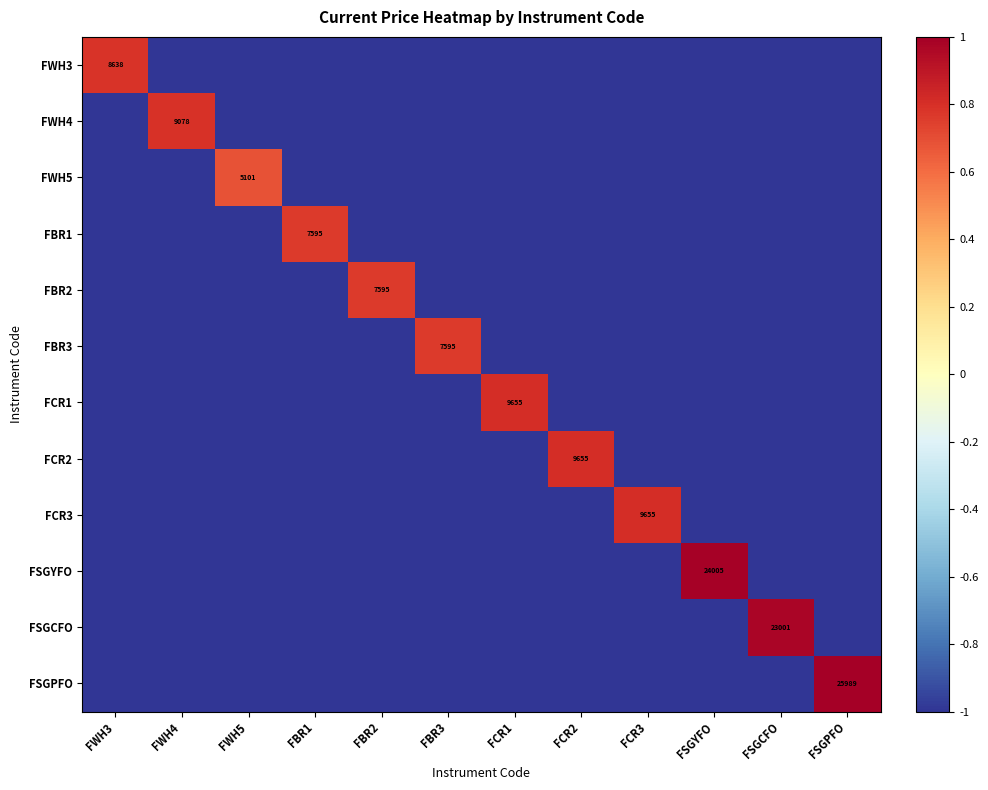

What is the difference between the highest and lowest values at FWH5?

1.7